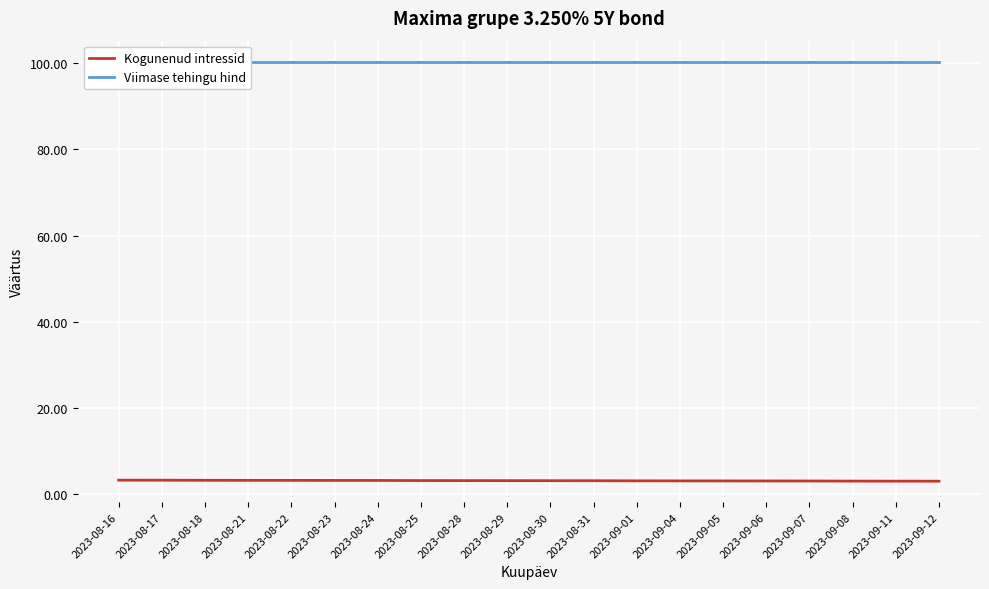

At 2023-09-04, list the series in order from smallest to largest.

Kogunenud intressid, Viimase tehingu hind